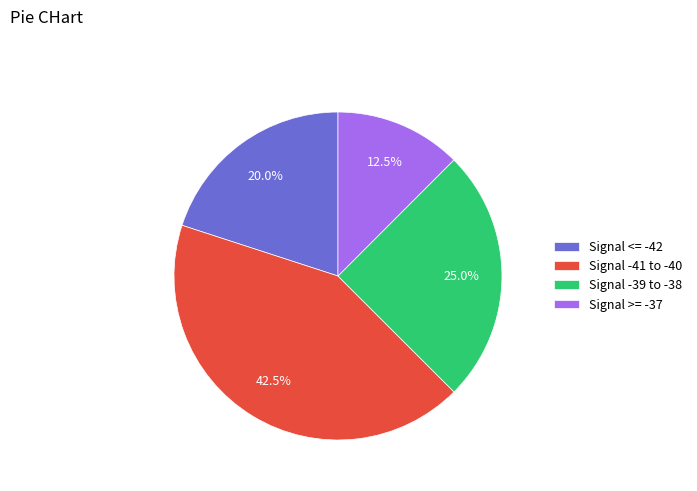

What portion of the pie excludes Signal >= -37?

87.5%